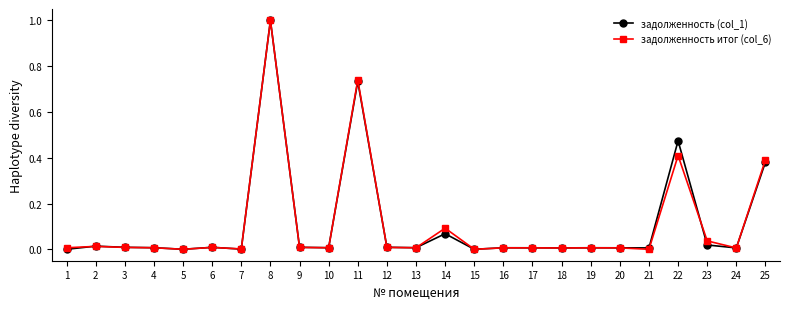

Which category has the highest value across all series?

8